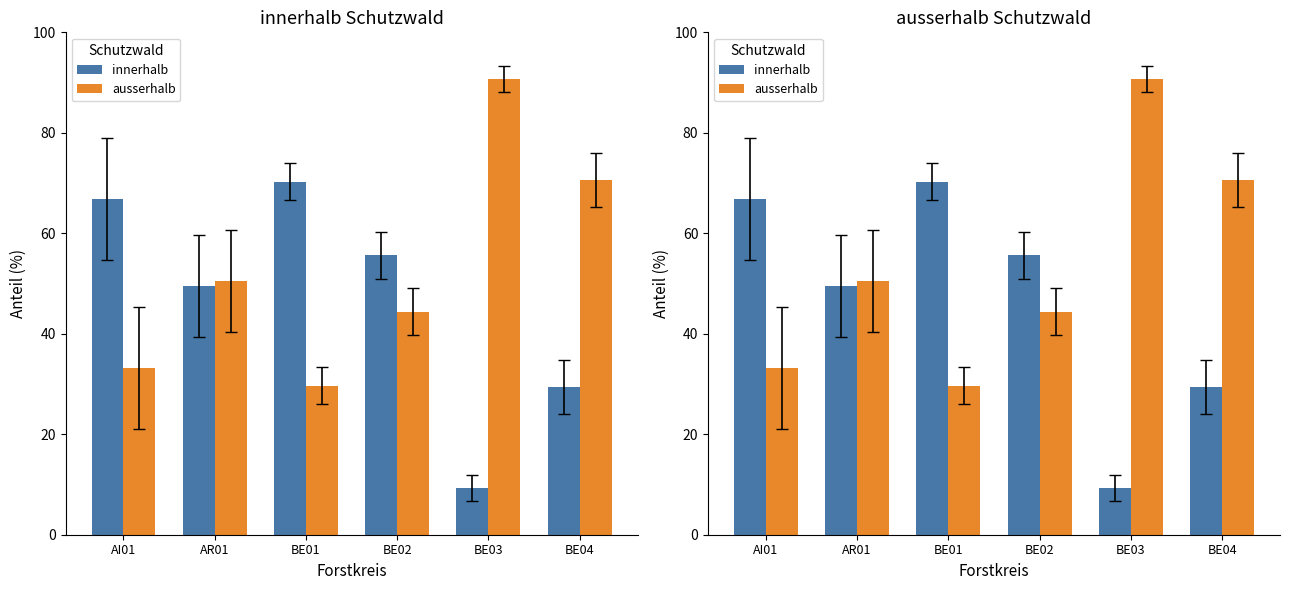

What is the approximate value of innerhalb at BE02?

55.6